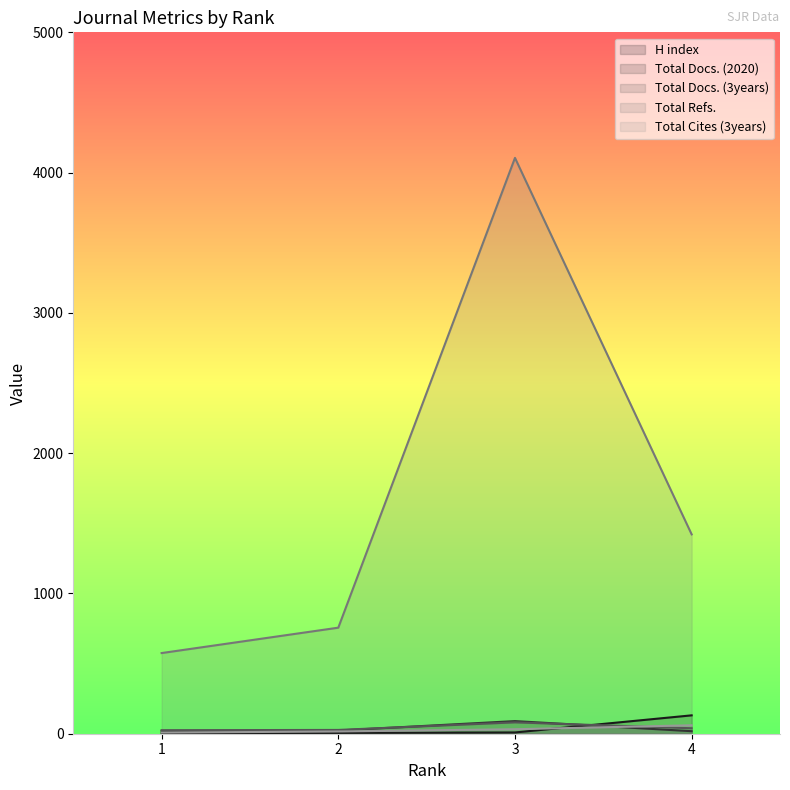

What value does the Total Docs. (3years) series have at 1?

25